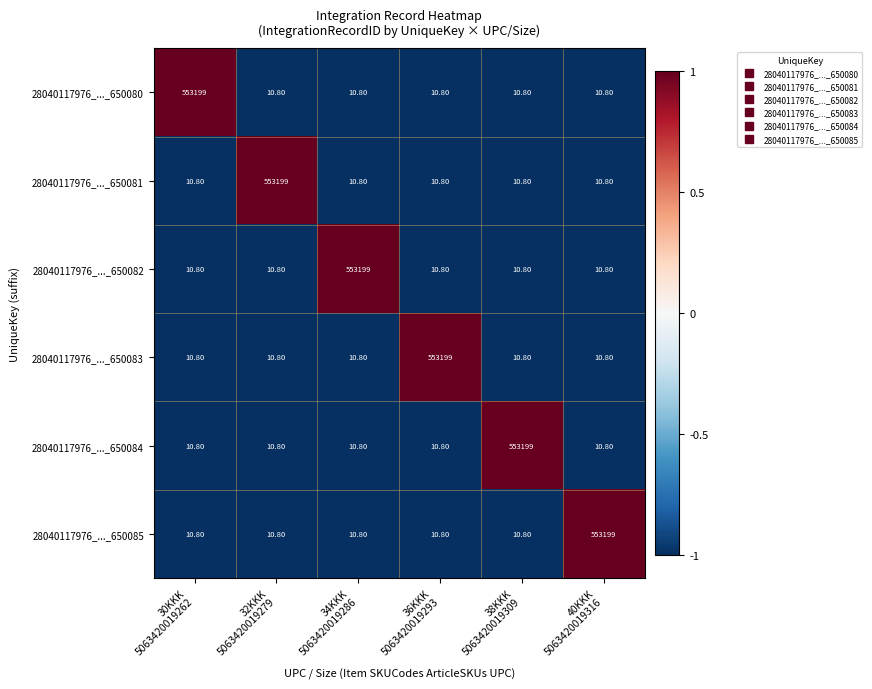

What is the average value of the 28040117976_..._650080 series?

92208.8